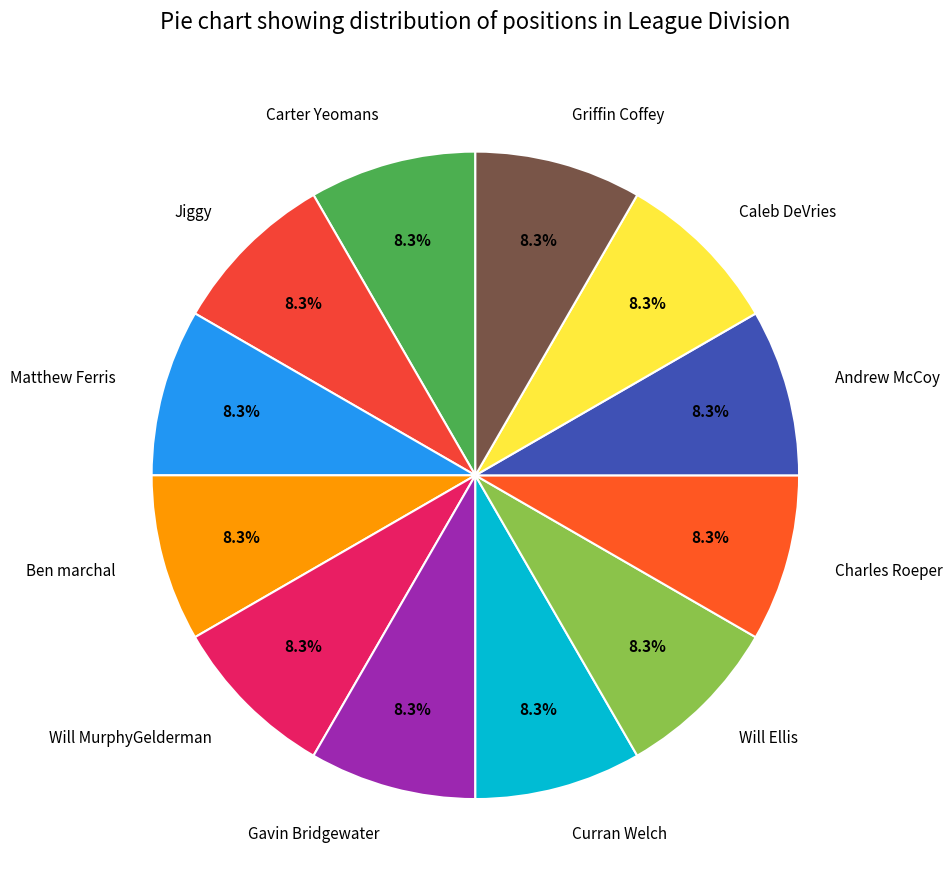

Approximately how many times larger is the value at Jiggy compared to Carter Yeomans?

1.0